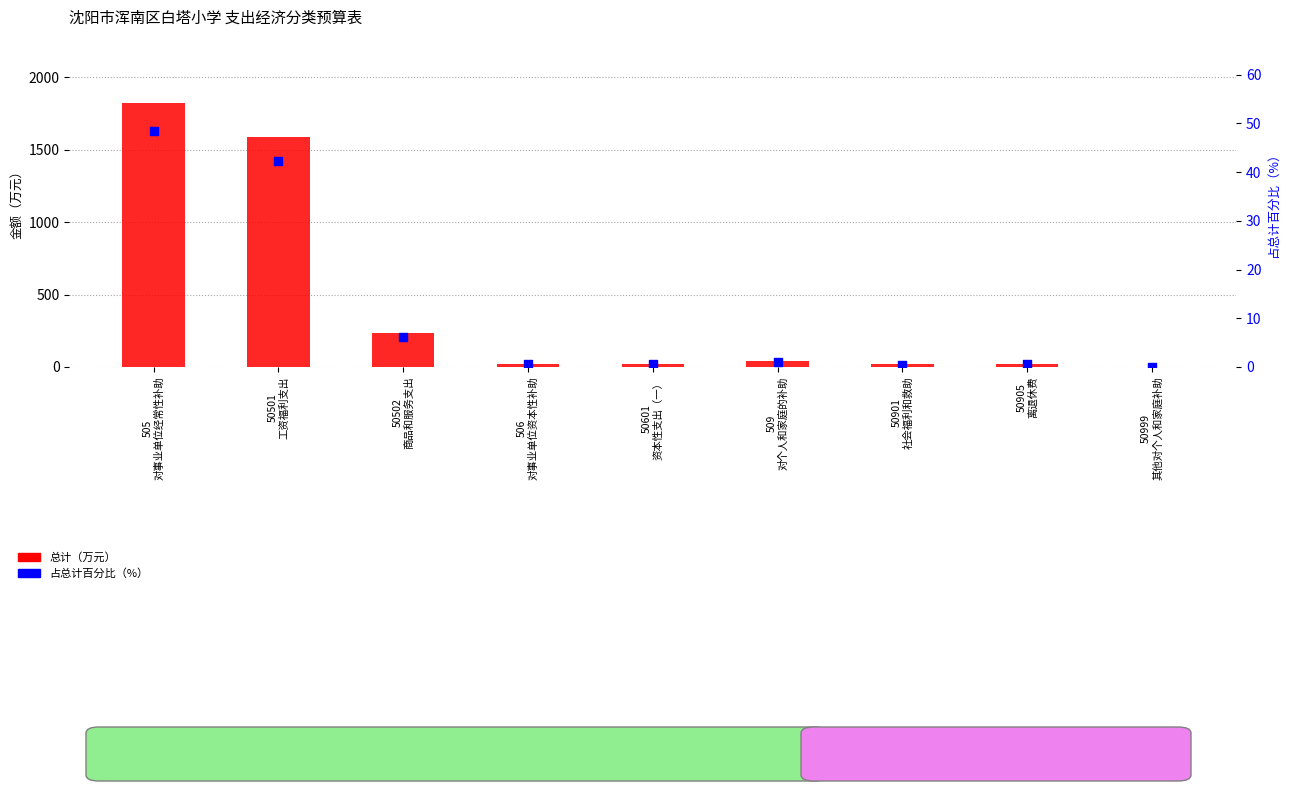

At how many categories does at least one series exceed 1695?

1